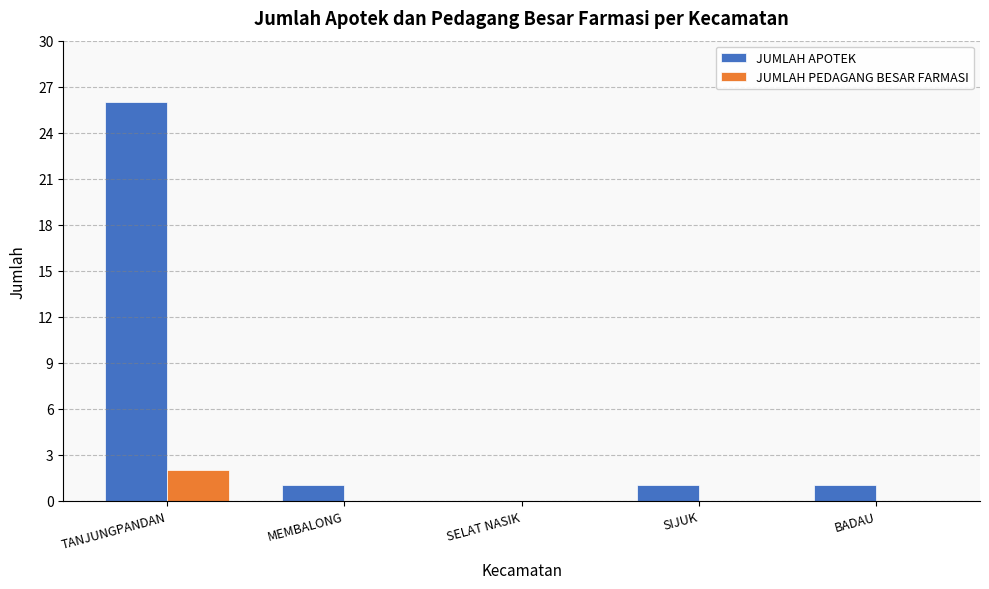

Which series changed the most between TANJUNGPANDAN and MEMBALONG?

JUMLAH APOTEK